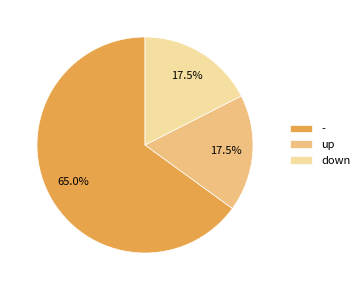

Is there a majority slice in this chart?

Yes